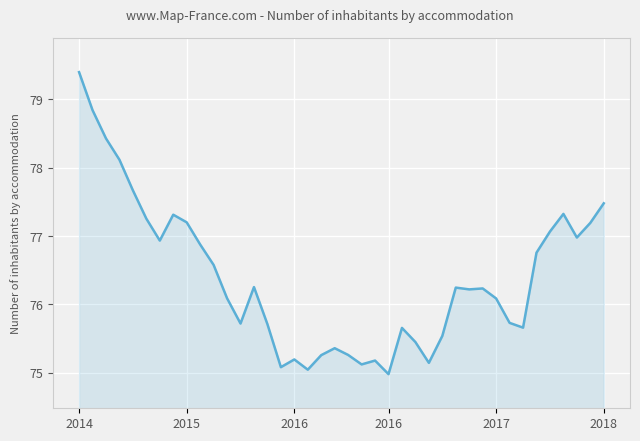

What is the difference between the maximum and minimum values?

4.4